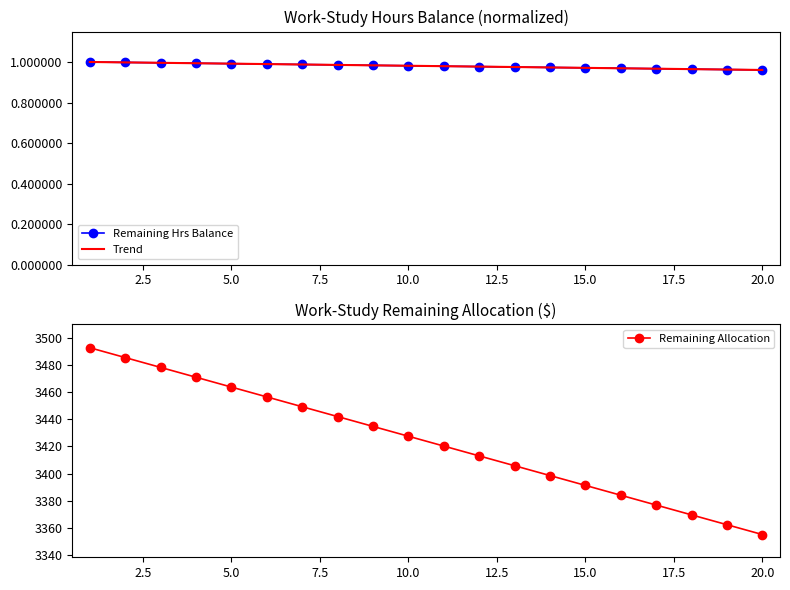

The value of Remaining Allocation at 10.0 is 5502.1. True or false?

False